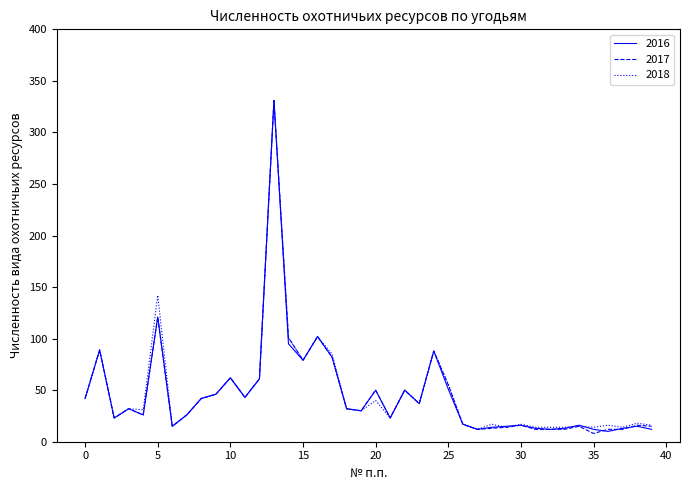

What is the smallest value displayed?

8